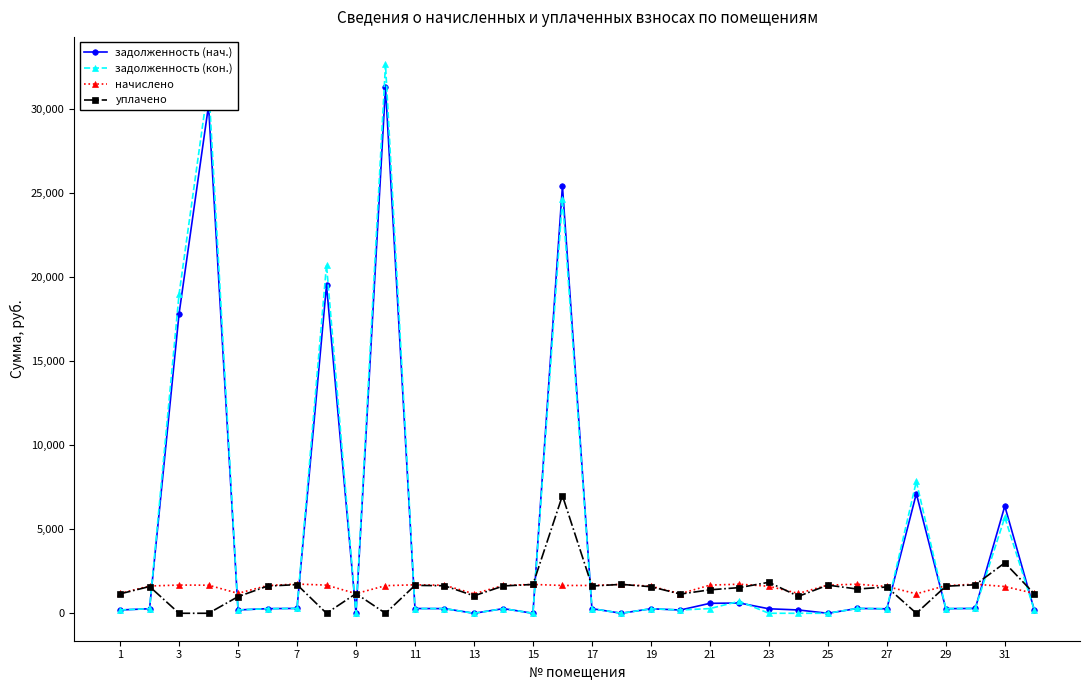

At how many categories does at least one series exceed 18309?

5